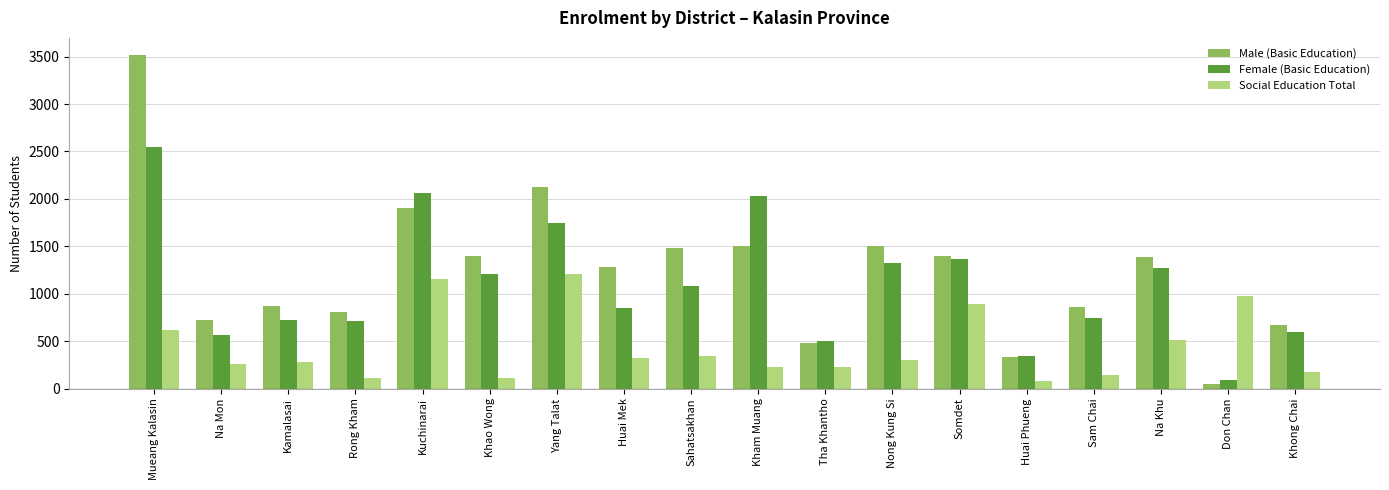

What is the difference between the Male (Basic Education) values at Sahatsakhan and Rong Kham?

672